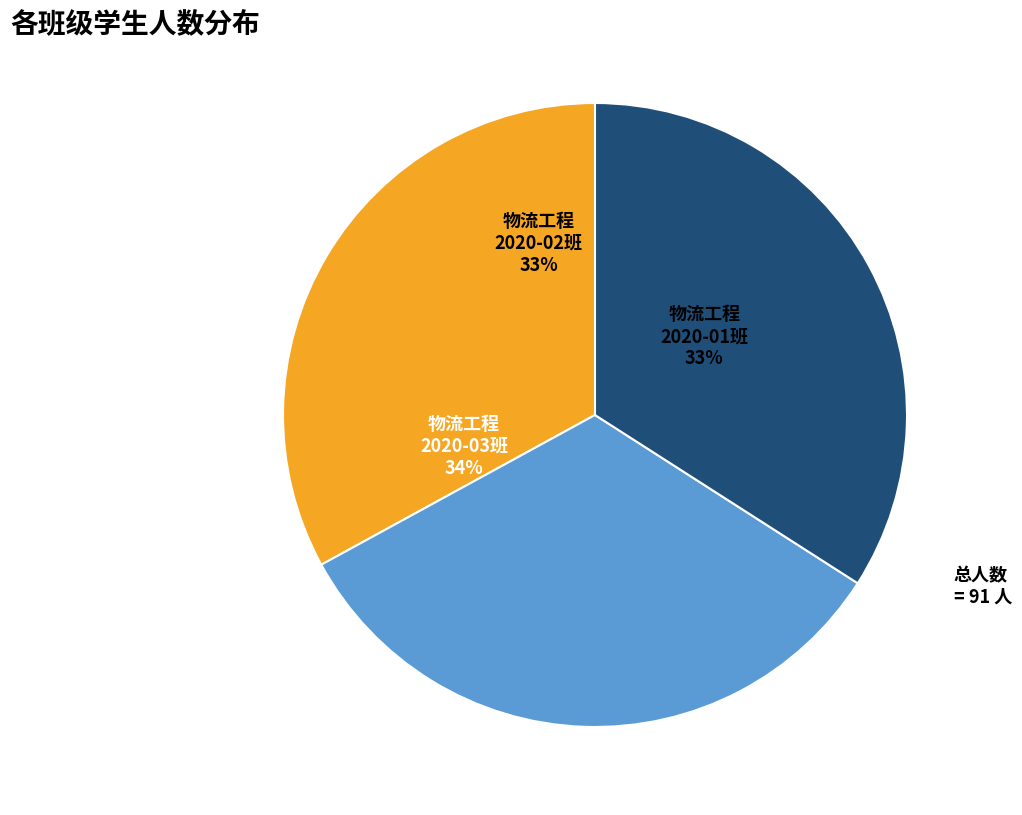

Count the number of slices in the pie.

3